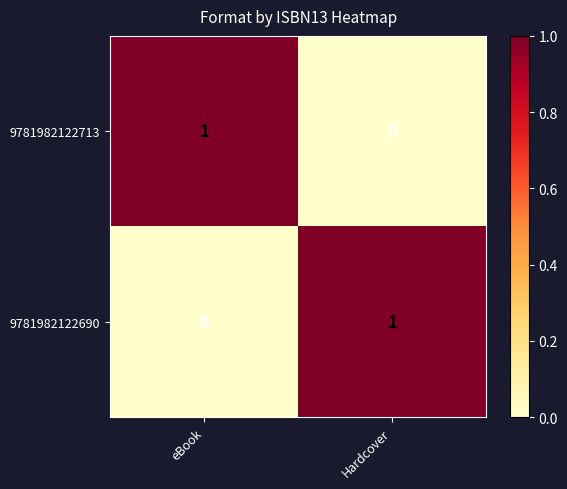

At which label does 9781982122713 reach its peak?

eBook